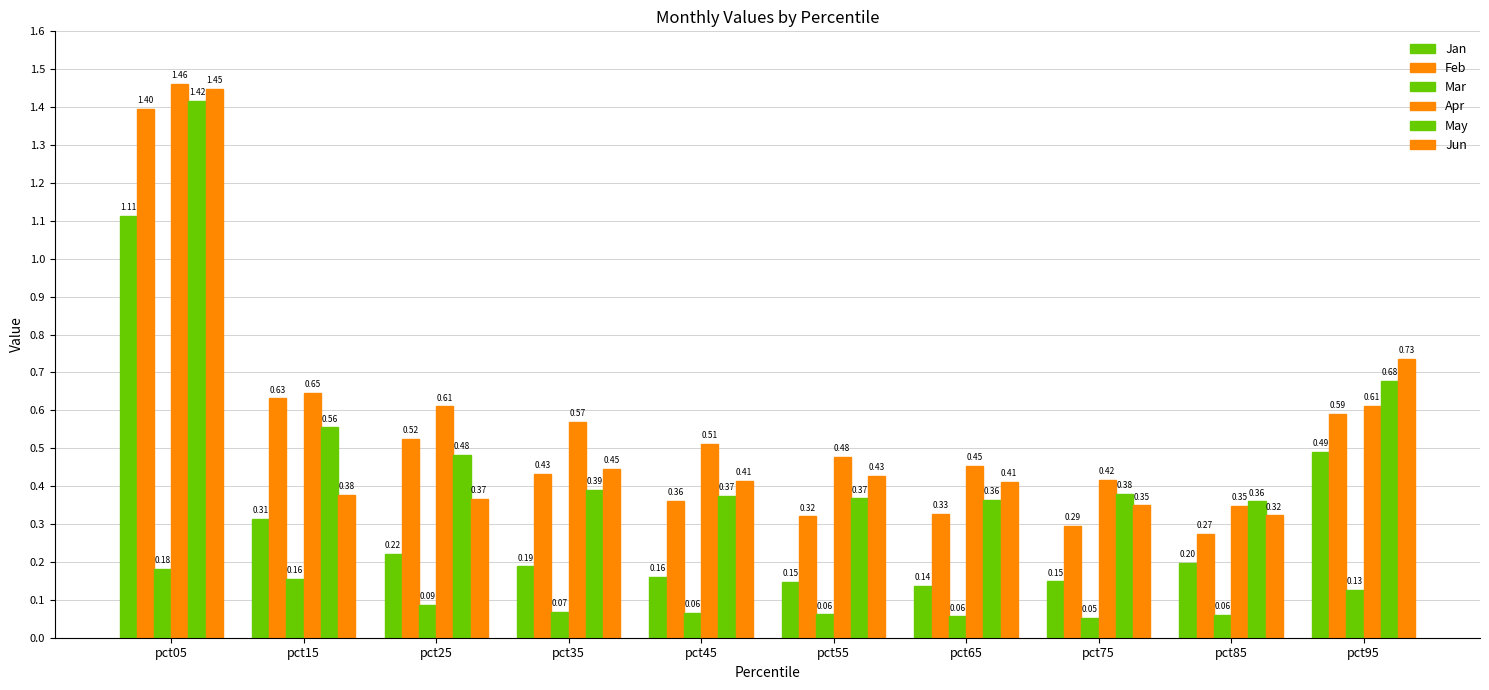

What is the spread (max minus min) of values at pct05?

1.3